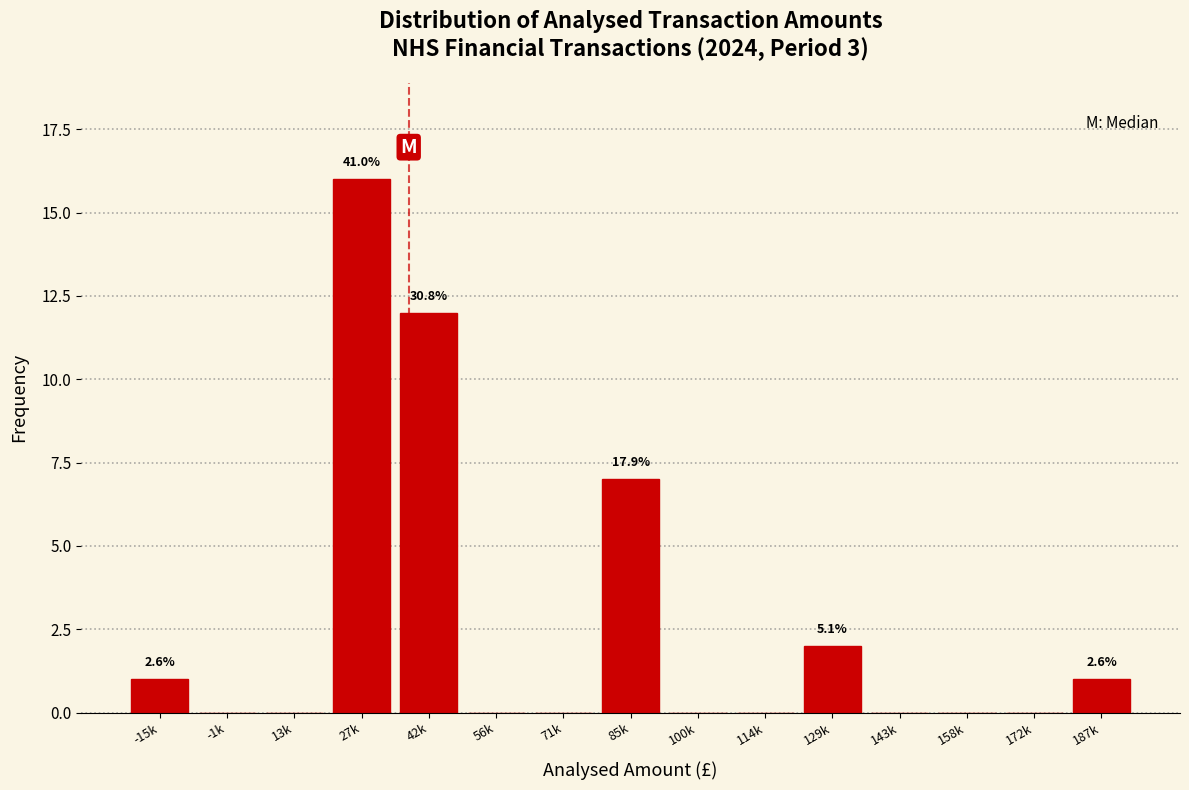

Reading left to right, what are all the values shown in this chart?

-15k=1	-1k=0	13k=0	27k=16	42k=12	56k=0	71k=0	85k=7	100k=0	114k=0	129k=2	143k=0	158k=0	172k=0	187k=1